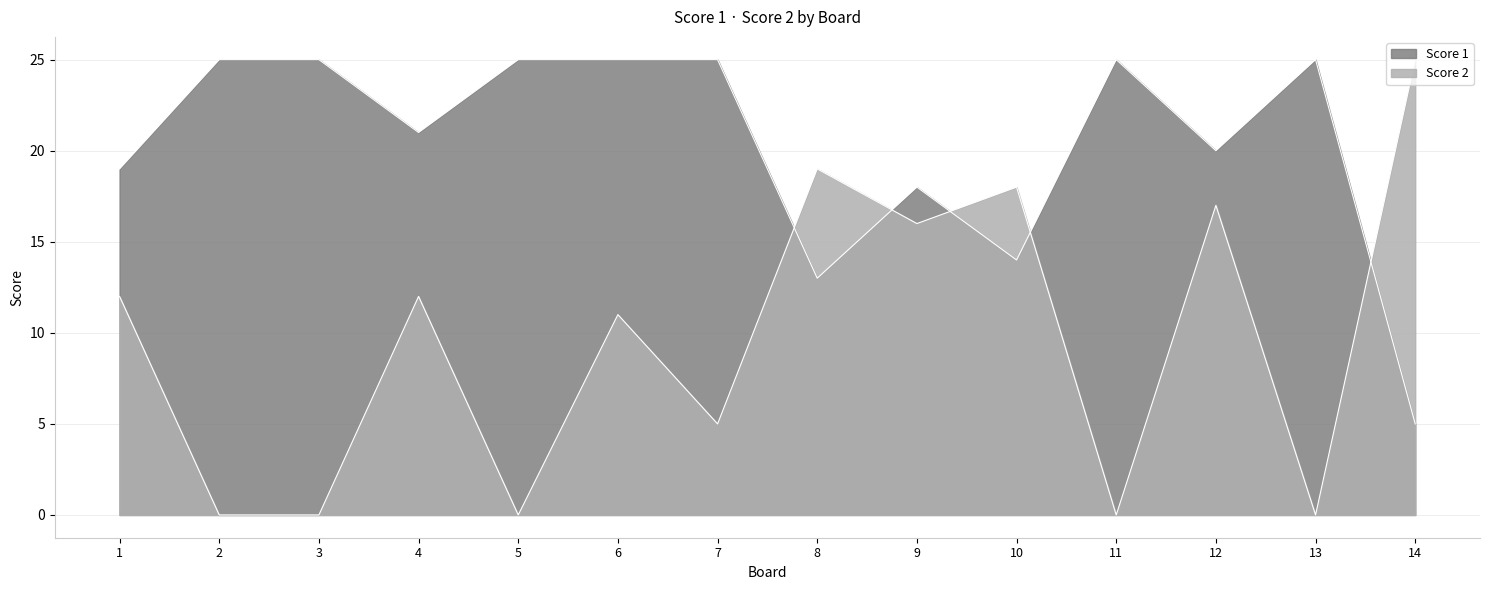

How many times do Score 1 and Score 2 cross each other?

5